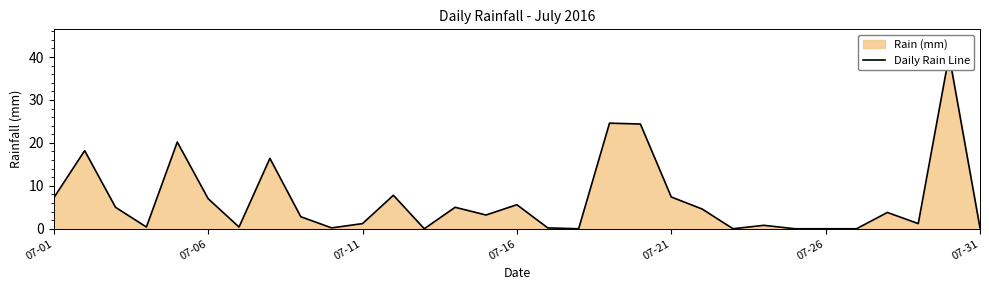

What is the difference between the maximum and minimum values?

40.4